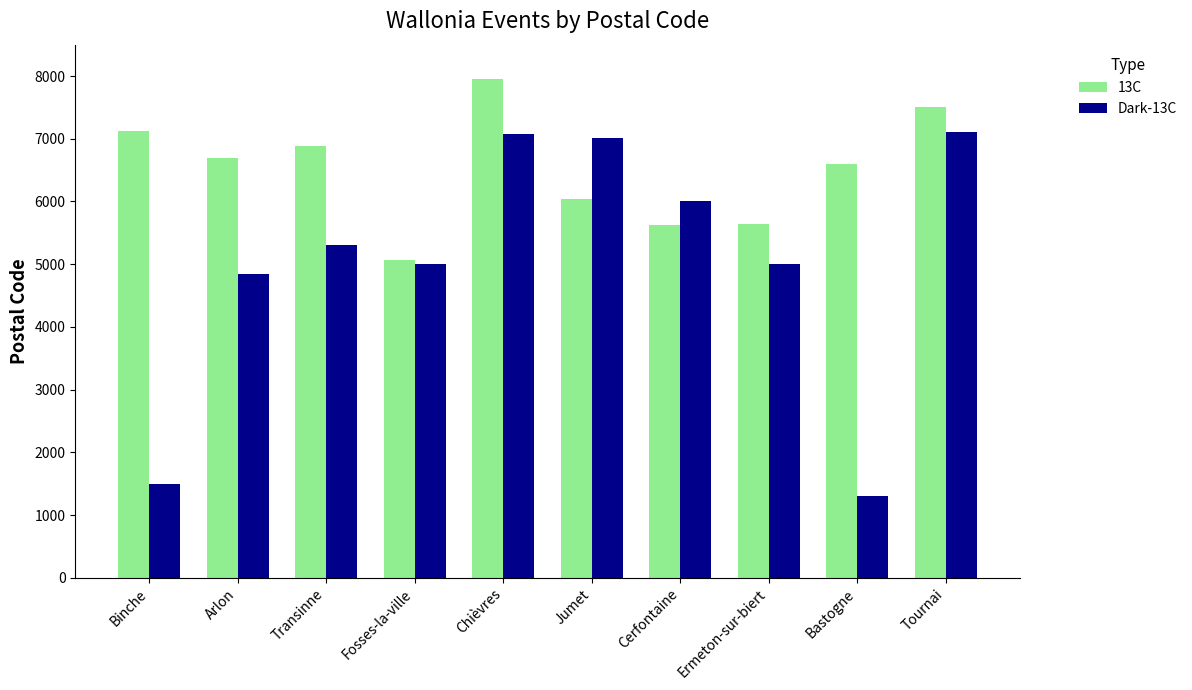

What is the sum of all 13C values?

65154